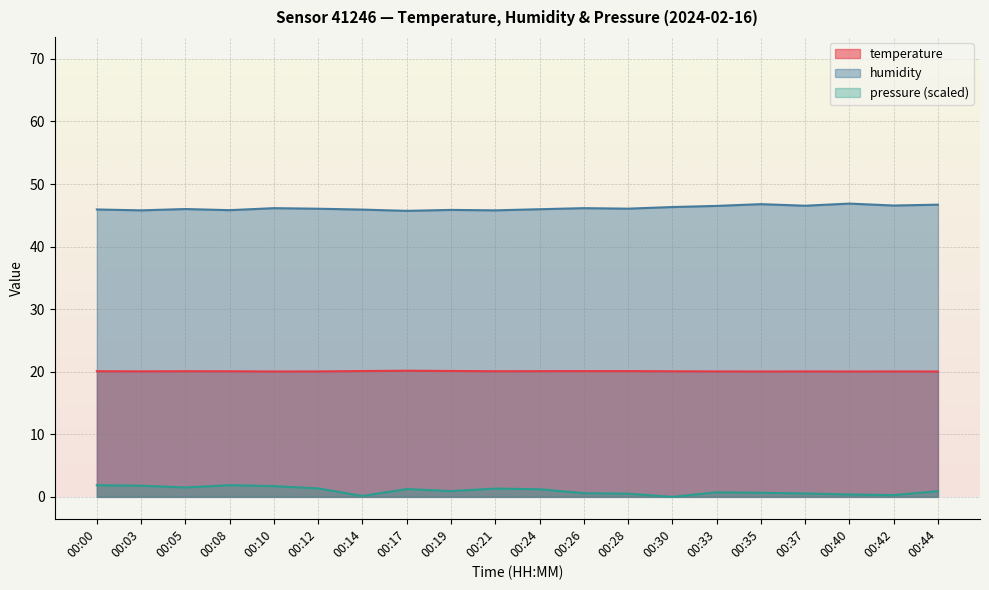

True or false: temperature has a value of 30.7 at 00:28.

False